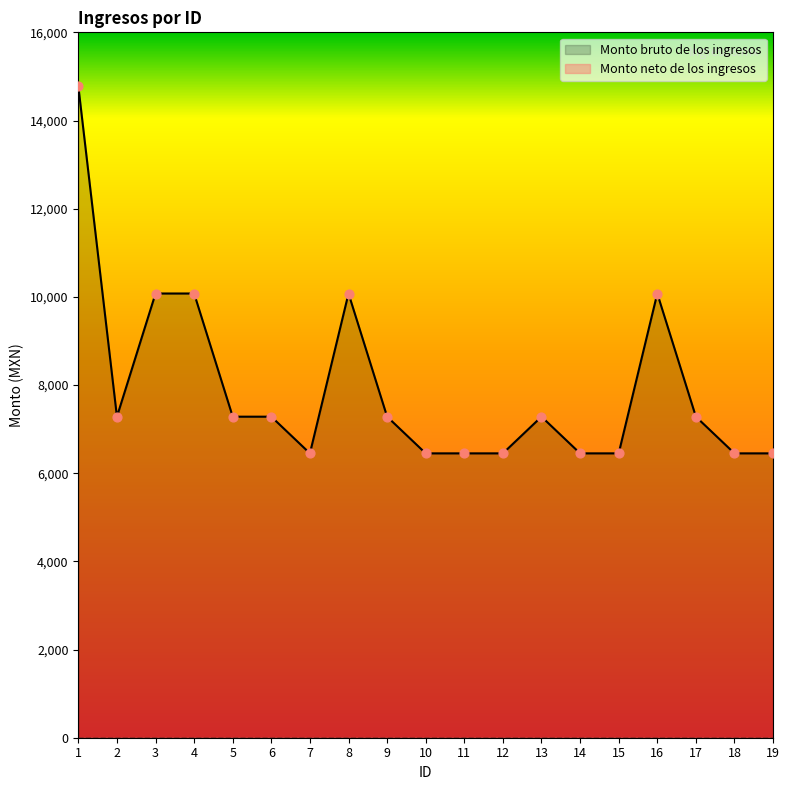

Between 6 and 2, which is larger?

6